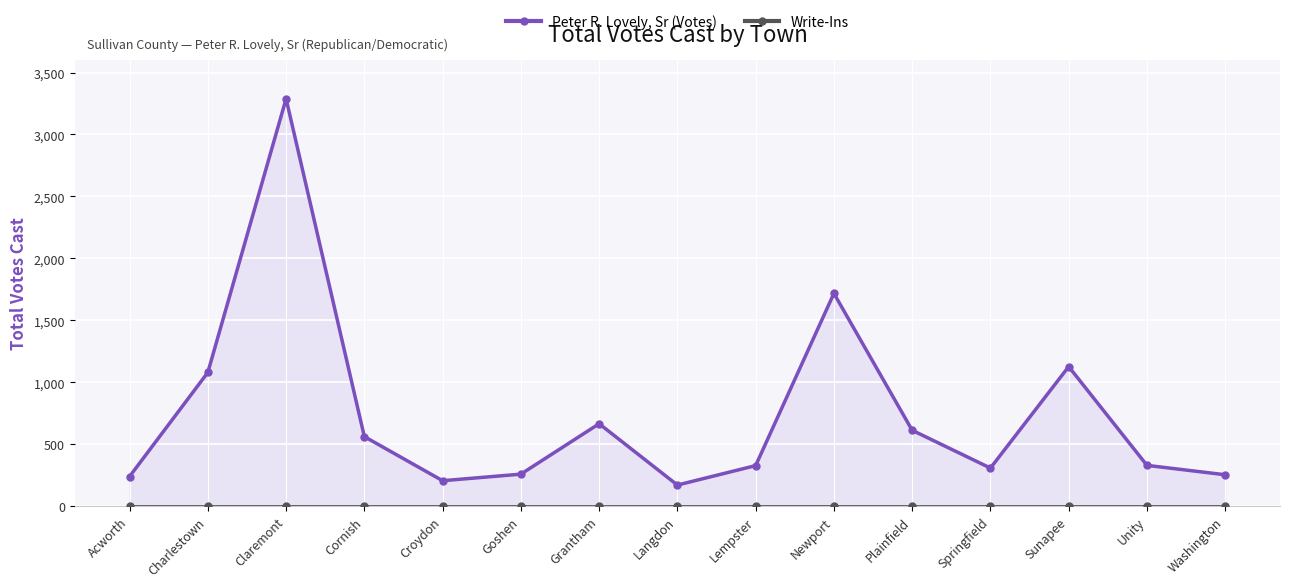

True or false: Write-Ins has a value of 0 at Cornish.

True